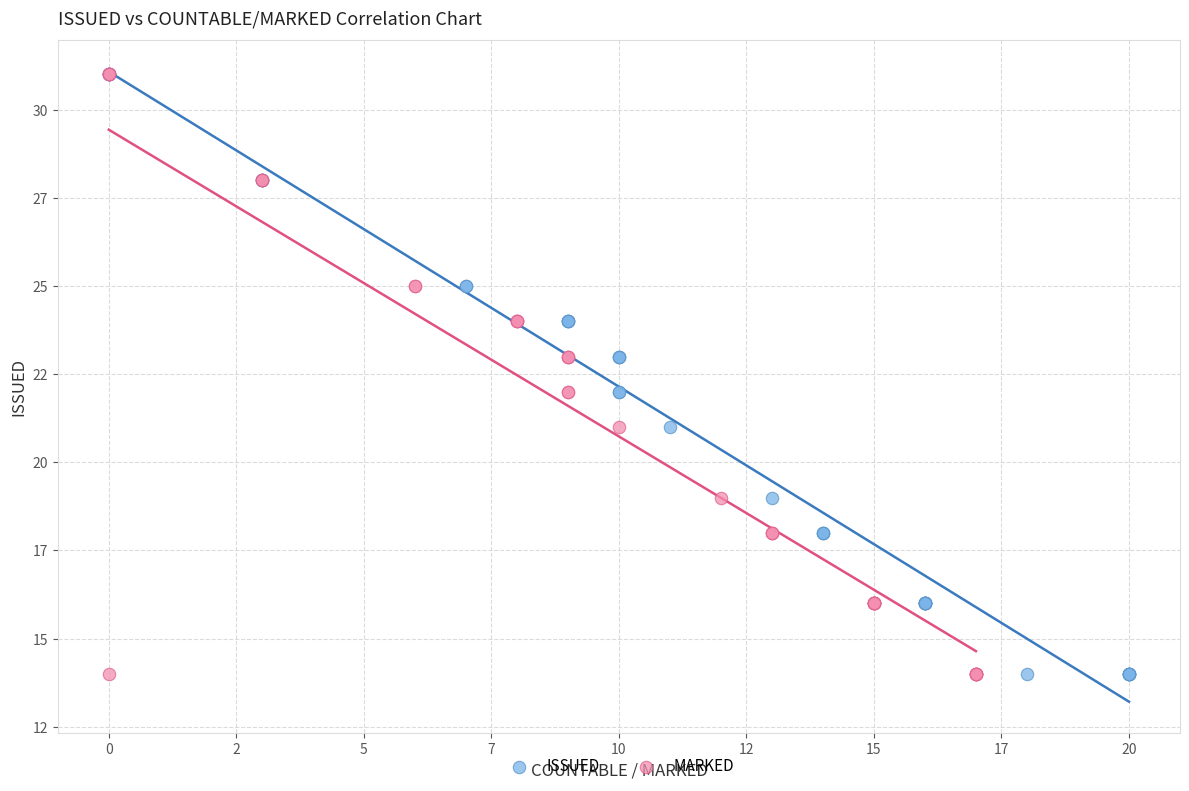

What are all the series names shown in the legend?

ISSUED, MARKED